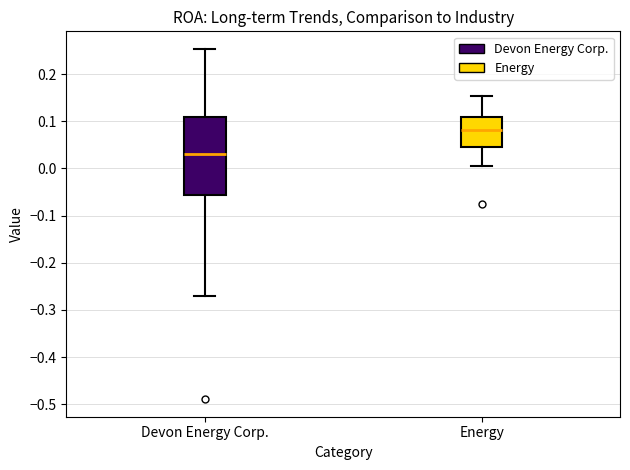

Comparing the boxes themselves (not the whiskers), which one is the tallest?

Devon Energy Corp.